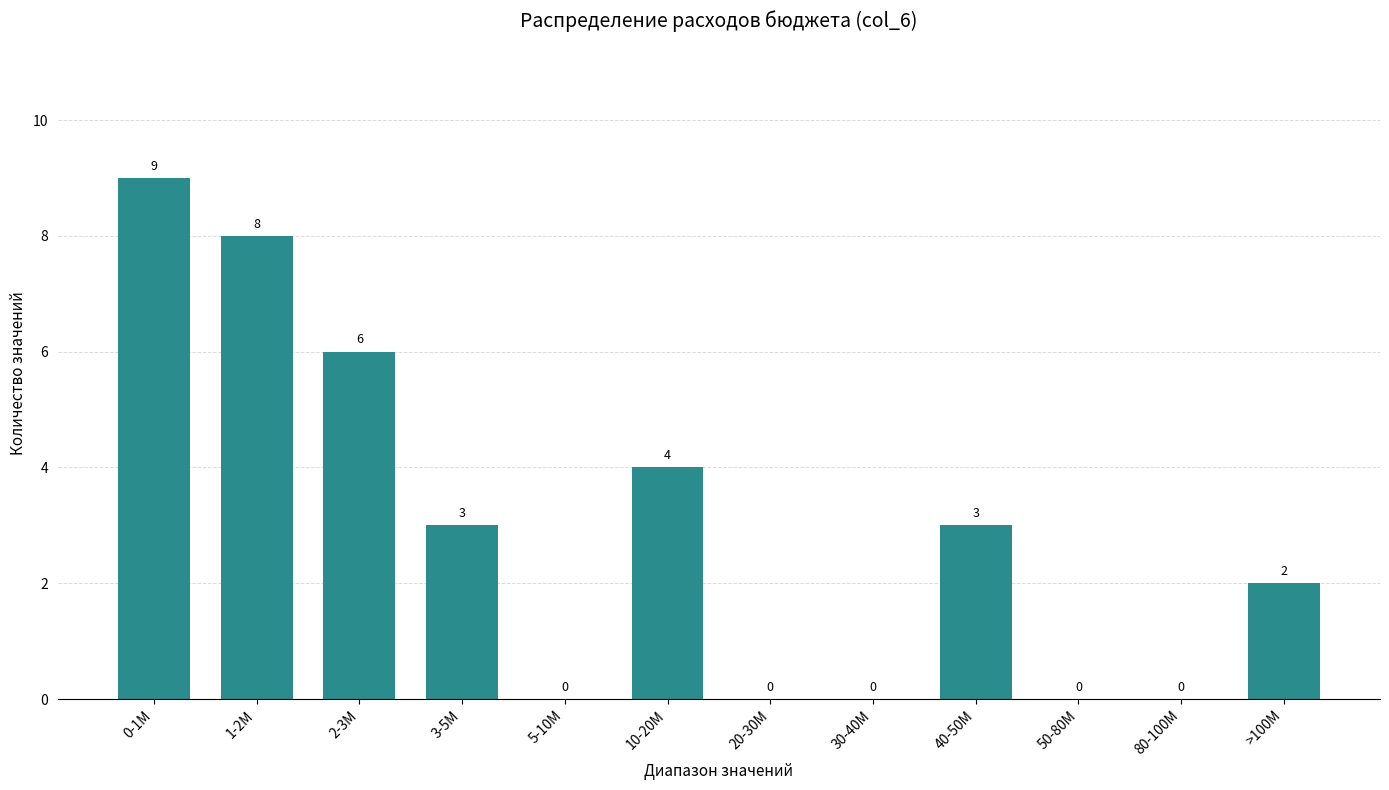

Reading right to left, list all the values displayed in this chart.

>100M=2	80-100M=0	50-80M=0	40-50M=3	30-40M=0	20-30M=0	10-20M=4	5-10M=0	3-5M=3	2-3M=6	1-2M=8	0-1M=9